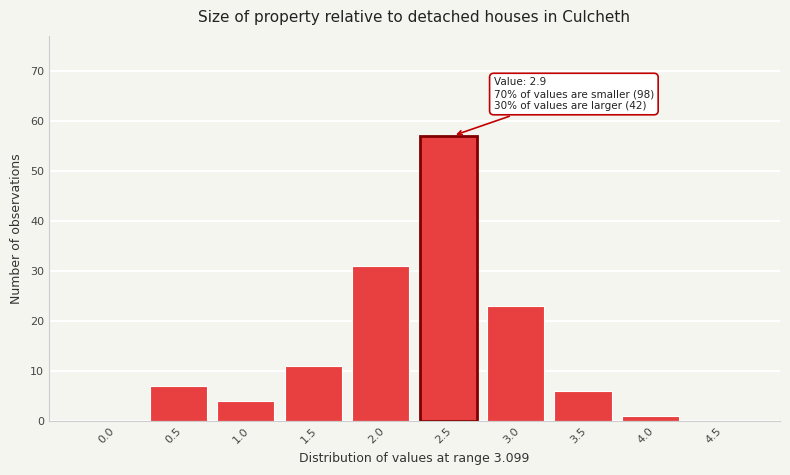

Reading left to right, extract all data points from this chart.

0.0=0	0.5=7	1.0=4	1.5=11	2.0=31	2.5=57	3.0=23	3.5=6	4.0=1	4.5=0